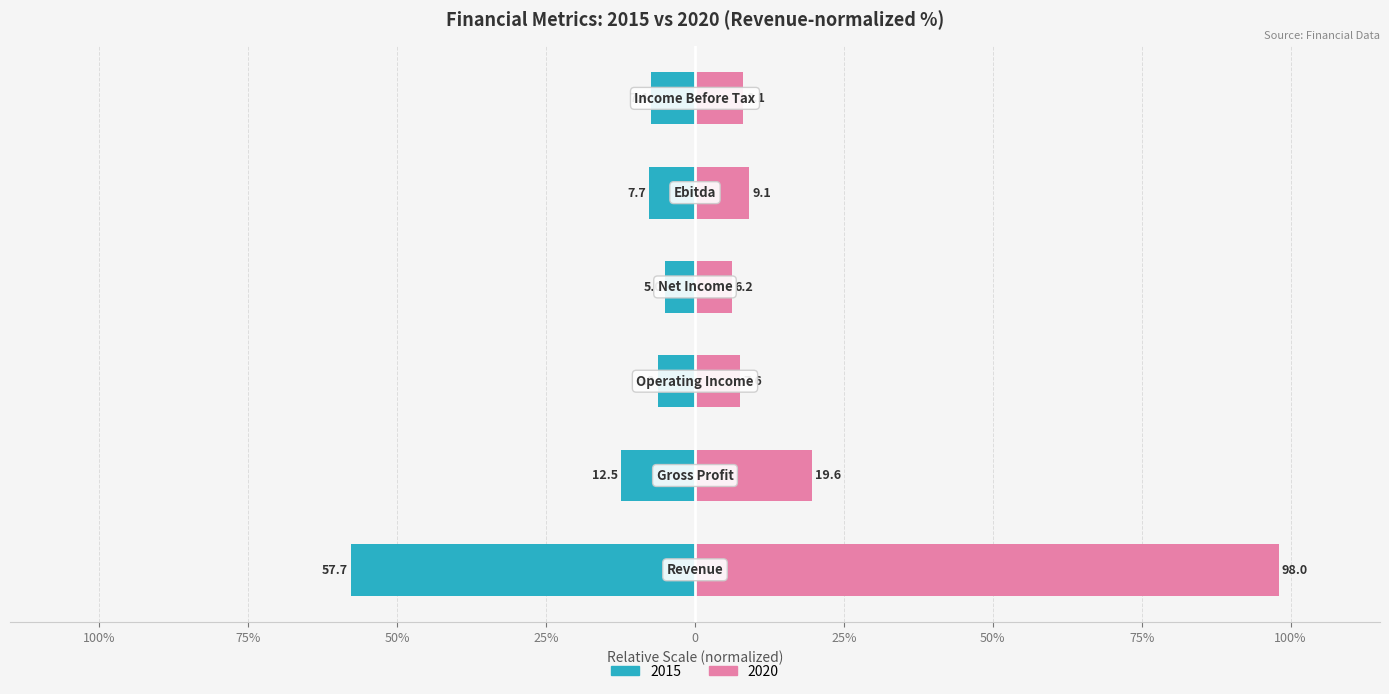

List the series in order of their overall mean, highest first.

2020 Metrics, 2015 Metrics